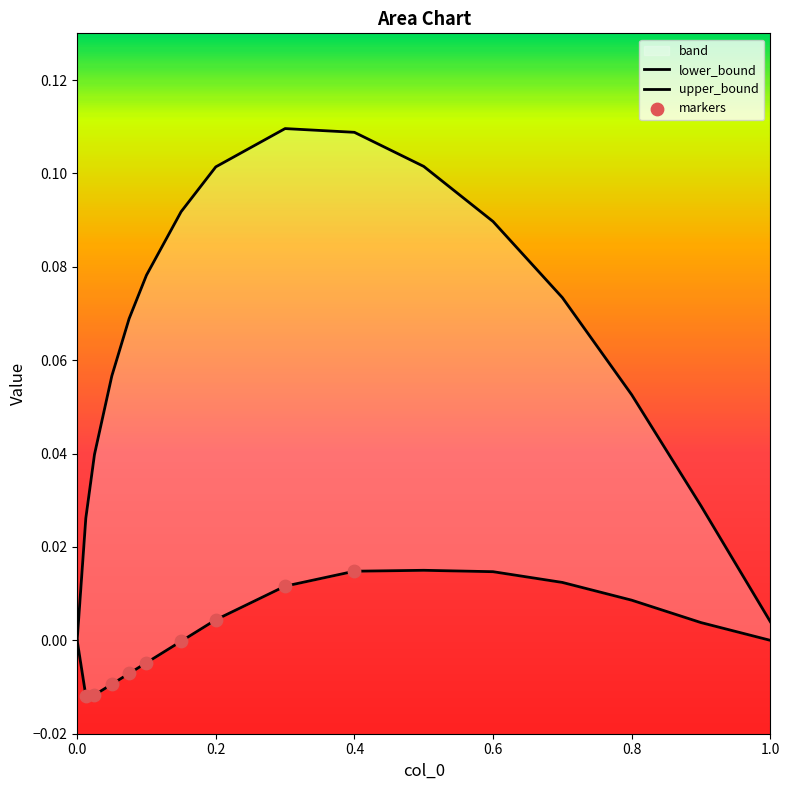

What are all the series names shown in the legend?

lower_bound, upper_bound